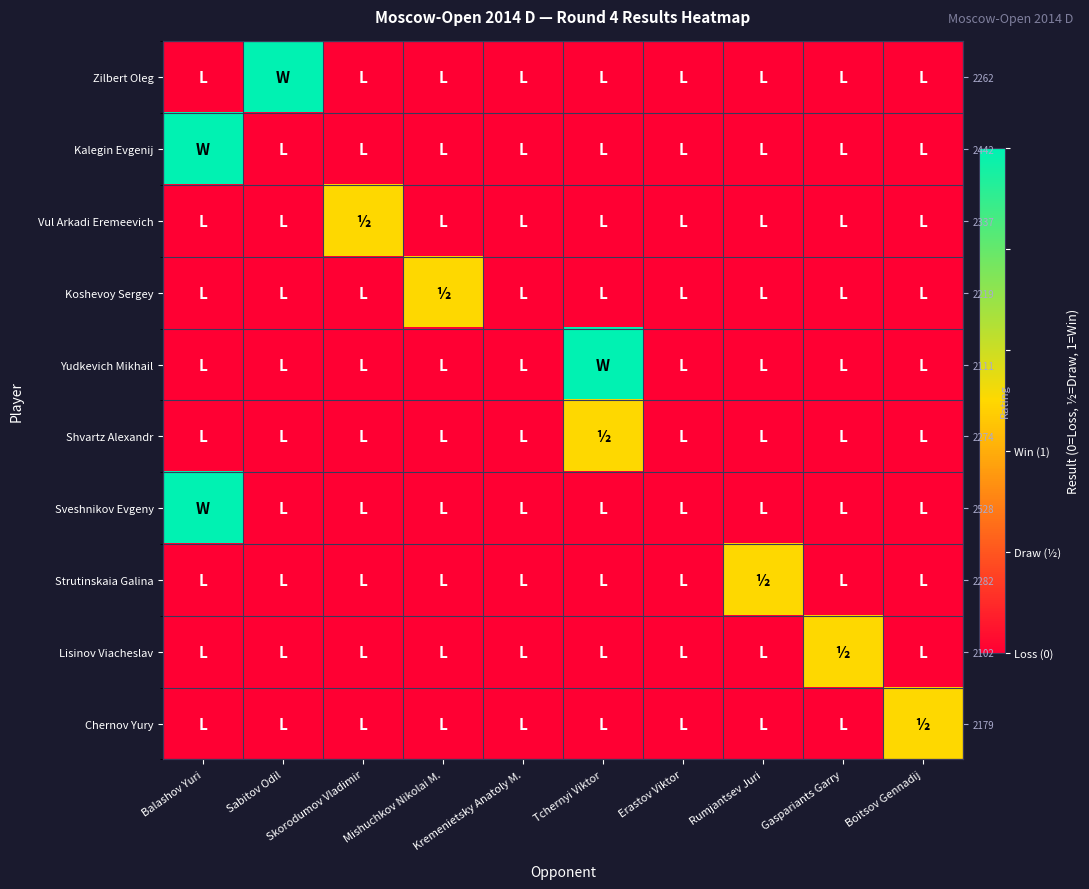

At Balashov Yuri, list the series in order from largest to smallest.

Kalegin Evgenij, Sveshnikov Evgeny, Zilbert Oleg, Vul Arkadi Eremeevich, Koshevoy Sergey, Yudkevich Mikhail, Shvartz Alexandr, Strutinskaia Galina, Lisinov Viacheslav, Chernov Yury